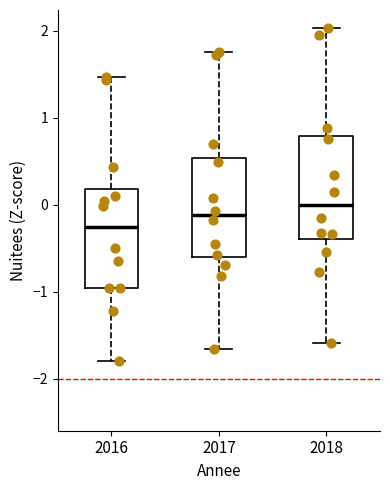

Which box's median line is the lowest?

2016